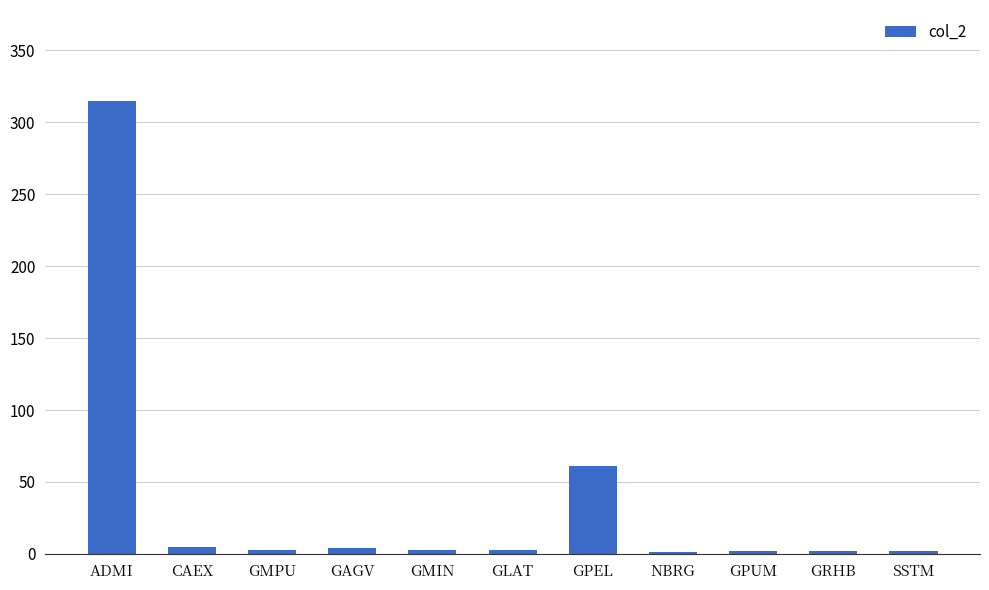

What is the ratio of the value at ADMI to the value at GPUM?

157.5